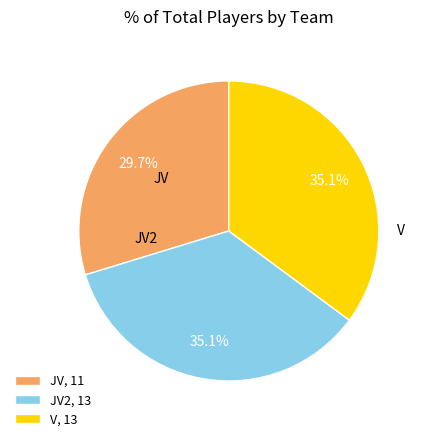

What percentage do JV2, 13 and JV, 11 together represent?

64.9%